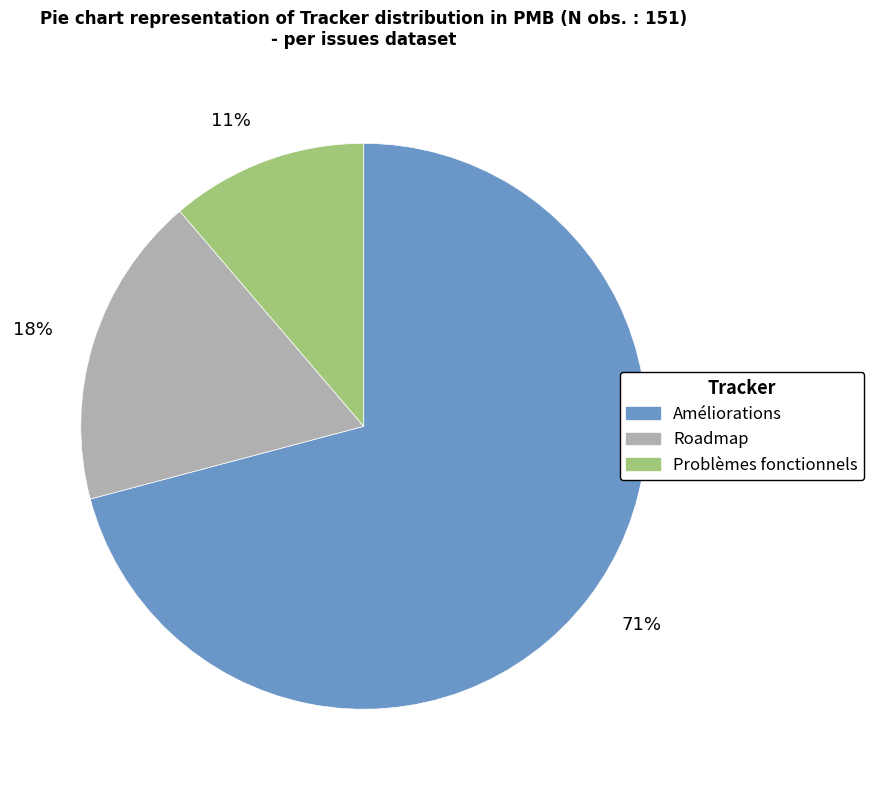

To the nearest percent, what is the difference between the largest and smallest slice percentages?

60%